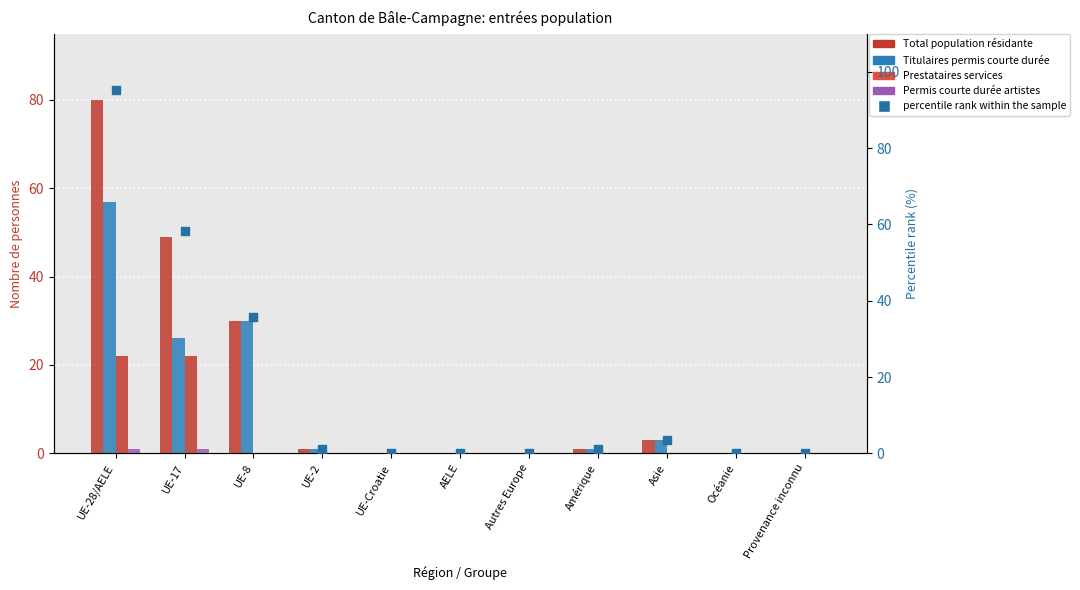

Which series reaches the maximum Y coordinate?

percentile rank within the sample